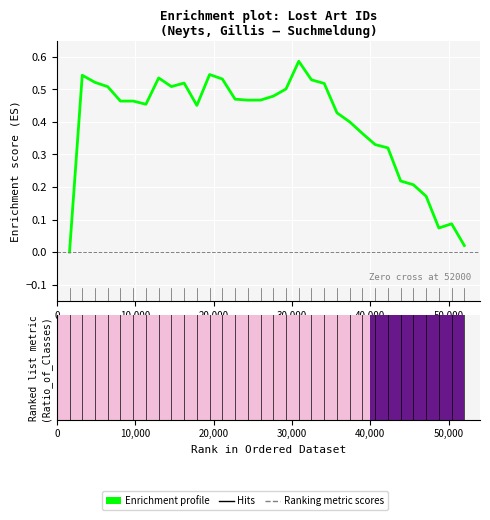

What is the sum of all values?

12.7